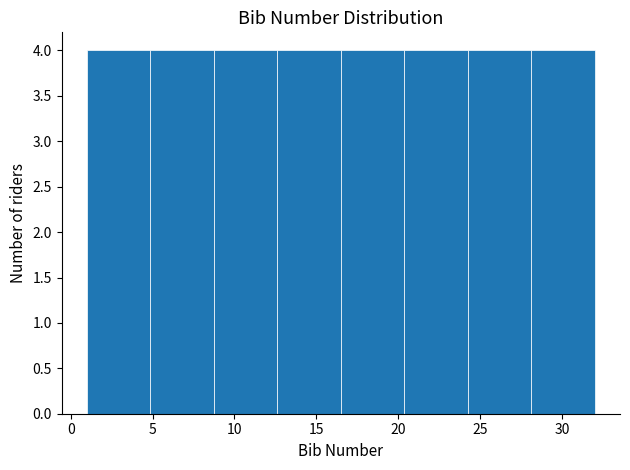

Reading left to right, transcribe this chart: for each bar, give the range it covers on the x-axis and its height. Neither the bar edges nor the heights are printed on the chart, so give them approximately, as read against the axes.

1.0 to 5.0: 4
5.0 to 9.0: 4
9.0 to 12.5: 4
12.5 to 16.5: 4
16.5 to 20.5: 4
20.5 to 24.5: 4
24.5 to 28.0: 4
28.0 to 32.0: 4